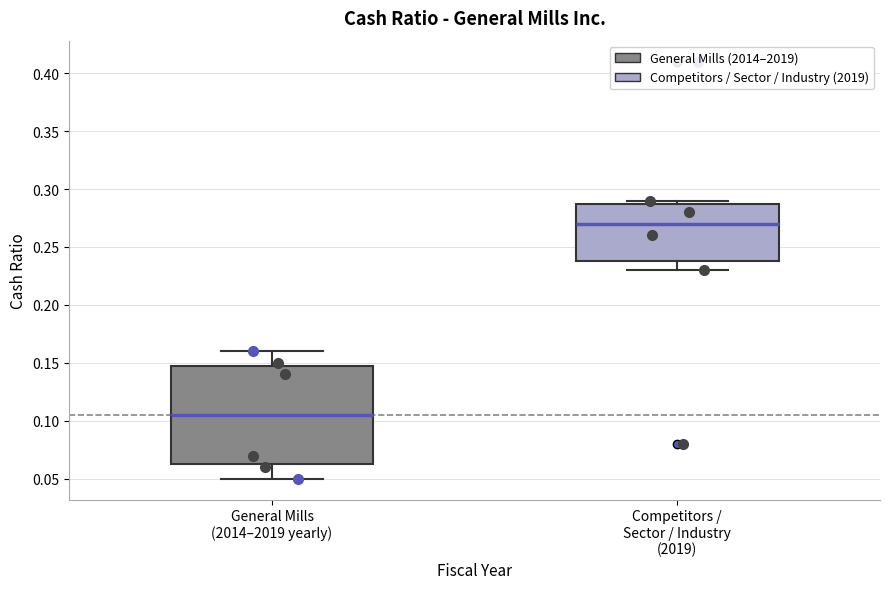

Reading left to right, transcribe this box plot: for each box, give where its median line is, the range the box spans, and where its two whiskers end, as read against the y-axis. The values are not printed on the chart, so give them approximately, as read against the axis.

General Mills (2014–2019 yearly): median 0.105, box 0.065 to 0.150, whiskers 0.050 to 0.160
Competitors / Sector / Industry (2019): median 0.270, box 0.240 to 0.290, whiskers 0.230 to 0.290 (just above the box's upper edge)